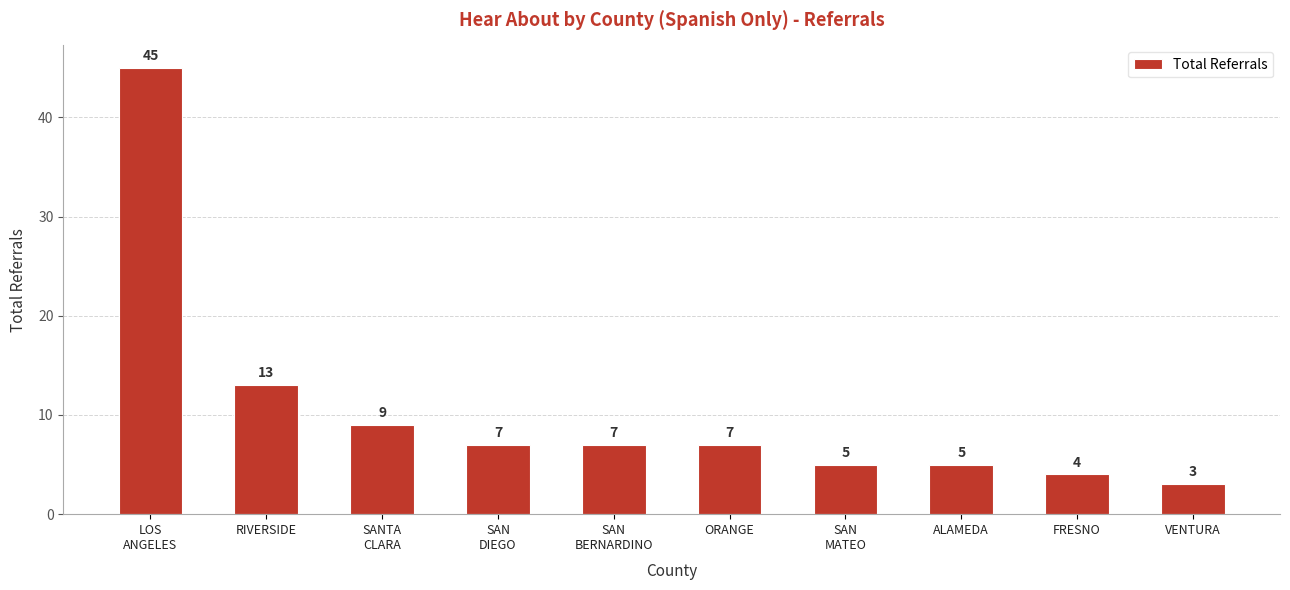

What is the ratio of the value at VENTURA to the value at LOS
ANGELES?

0.1